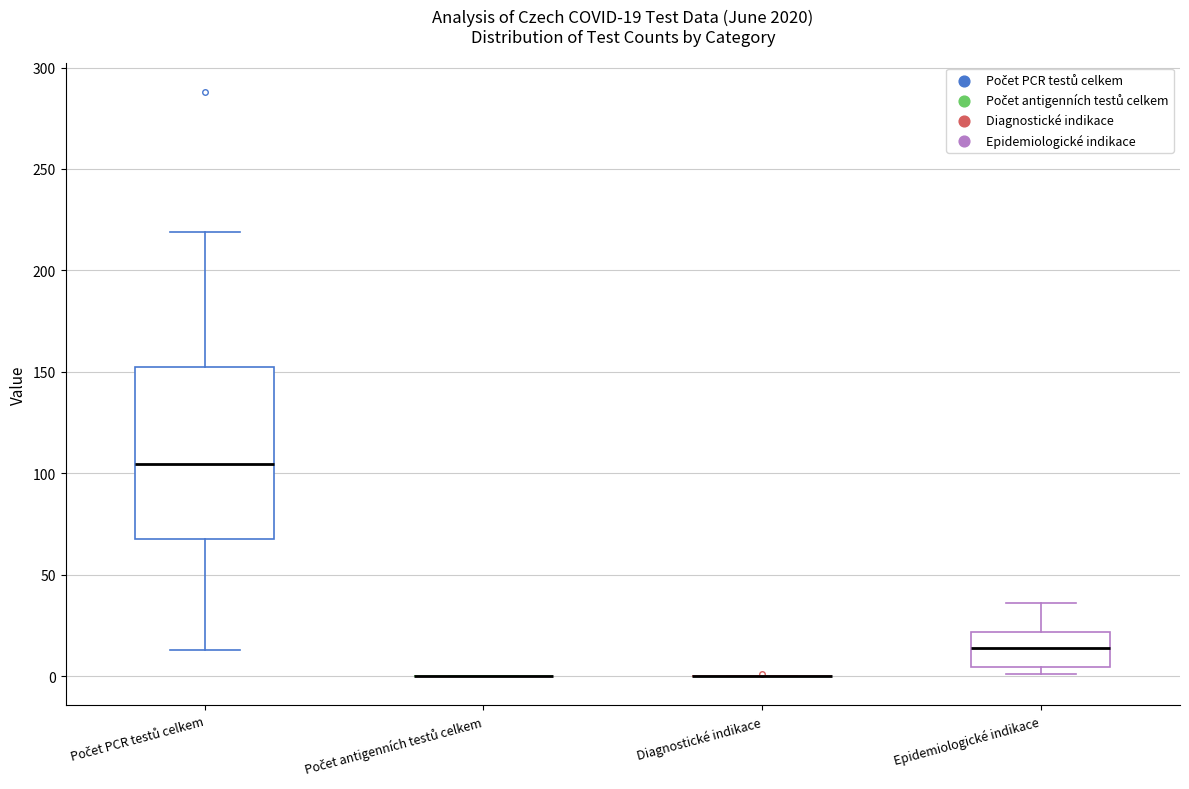

Comparing the boxes themselves (not the whiskers), which one is the tallest?

Počet PCR testů celkem